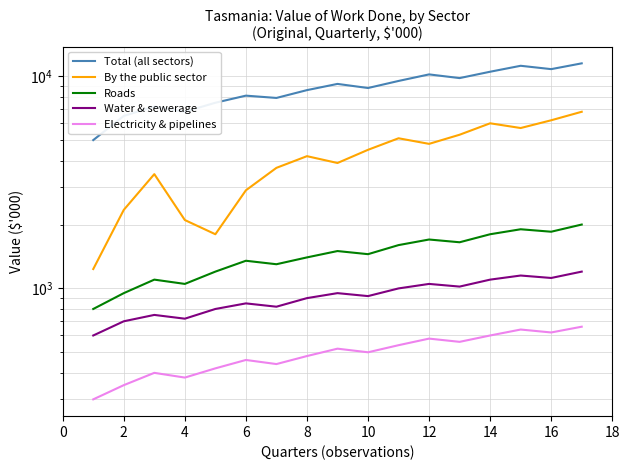

Rank the series by their maximum value, from highest to lowest.

Total (all sectors), By the public sector, Roads, Water & sewerage, Electricity & pipelines